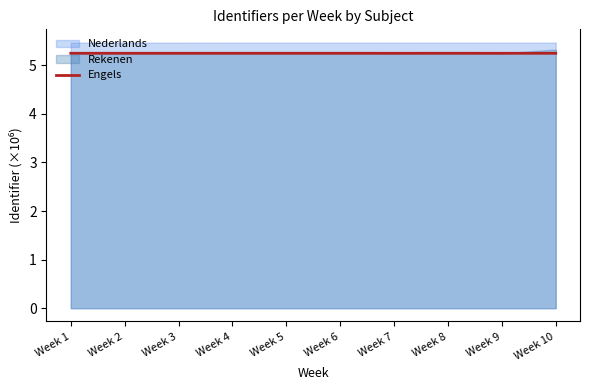

At which label is the value closest to 5?

Week 7